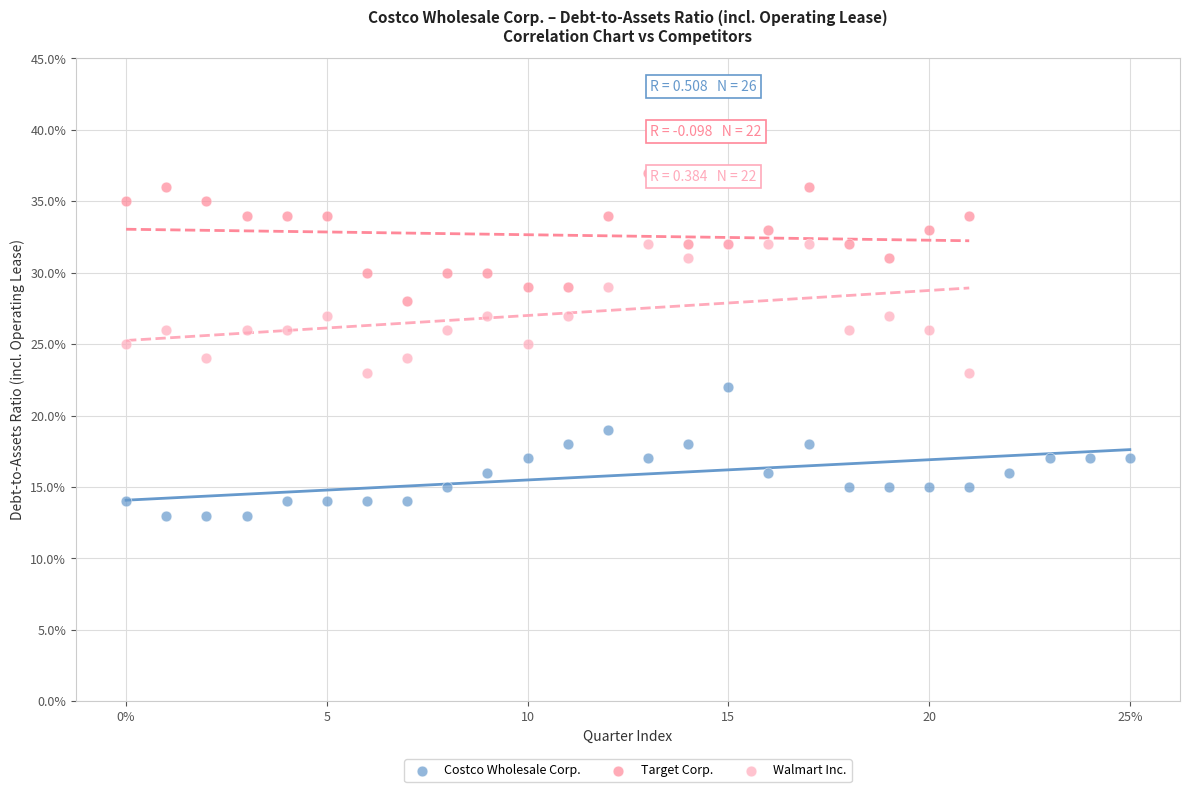

Which series reaches the minimum Y coordinate?

Costco Wholesale Corp.